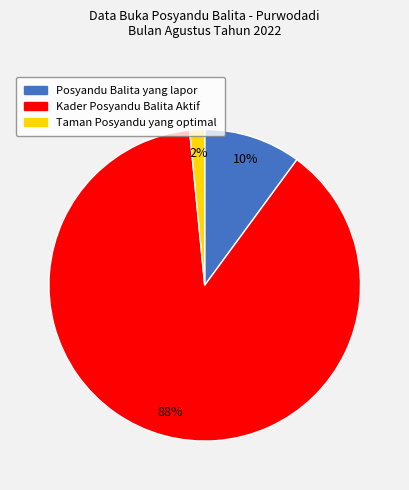

Is it true that Taman Posyandu yang optimal is 2% of the pie?

True